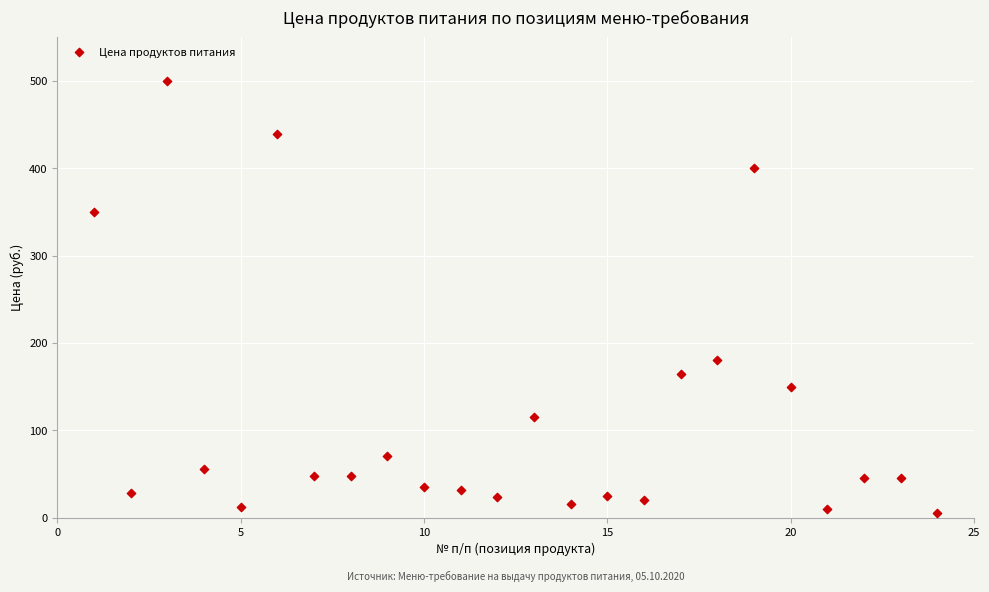

What Y value in the scatter plot is closest to 252?

180.0